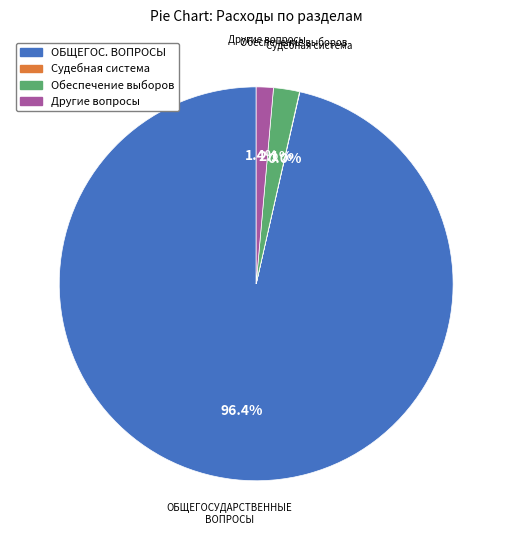

Does any single category account for the majority?

Yes